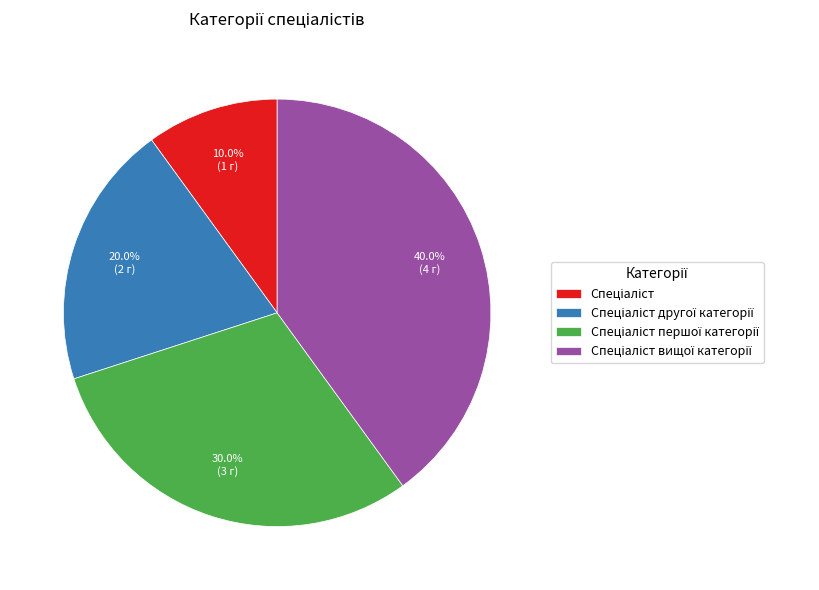

Does any single category account for the majority?

No